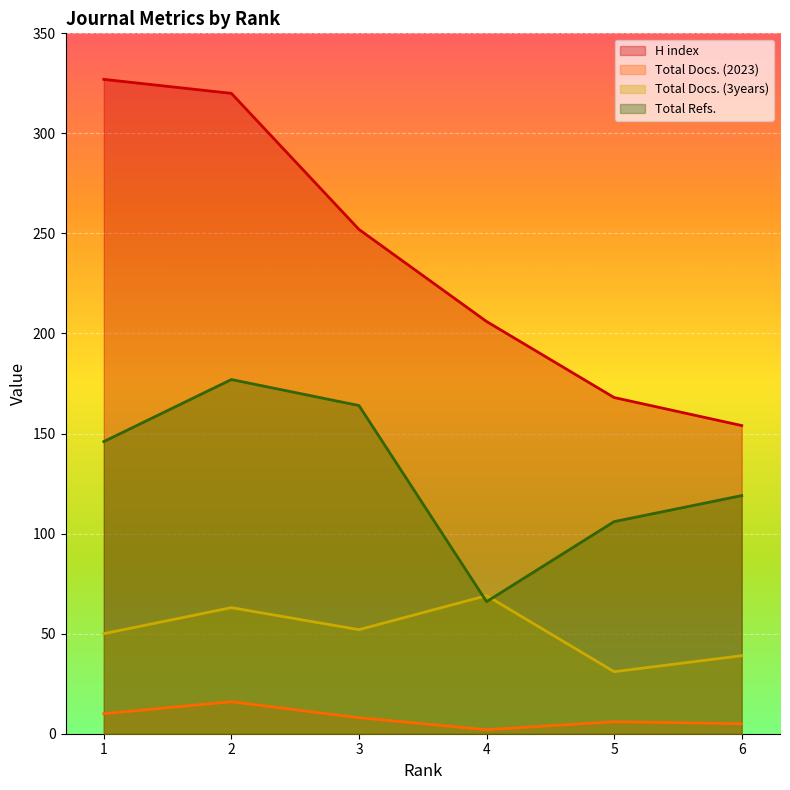

True or false: H index and Total Docs. (3years) cross at least once.

False